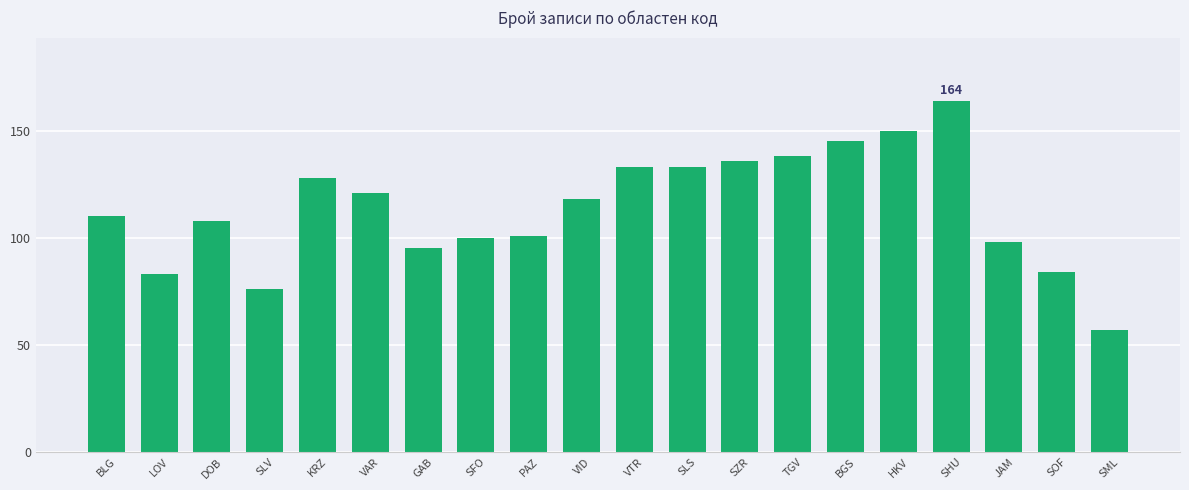

Reading left to right, transcribe all the data shown in this chart.

BLG=110	LOV=83	DOB=108	SLV=76	KRZ=128	VAR=121	GAB=95	SFO=100	PAZ=101	VID=118	VTR=133	SLS=133	SZR=136	TGV=138	BGS=145	HKV=150	SHU=164	JAM=98	SOF=84	SML=57